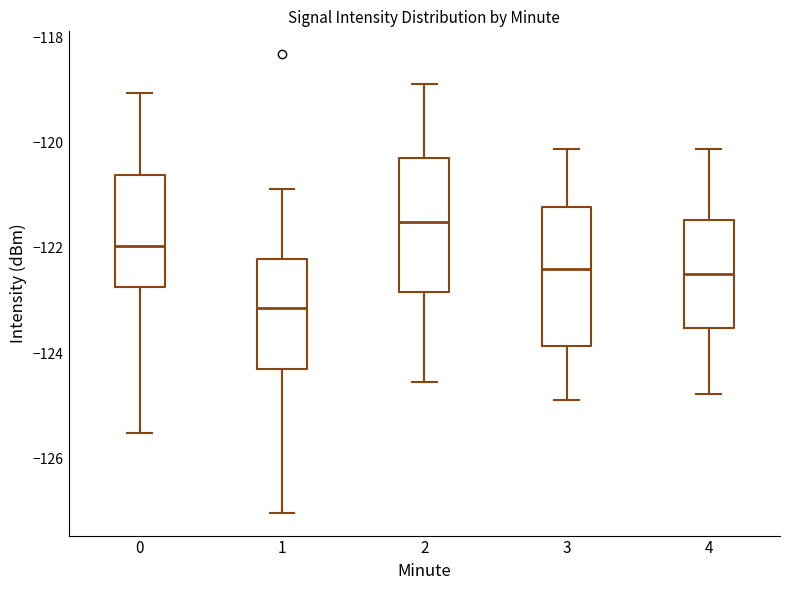

Reading left to right, transcribe this box plot: for each box, give where its median line is, the range the box spans, and where its two whiskers end, as read against the y-axis. The values are not printed on the chart, so give them approximately, as read against the axis.

0: median -122.0, box -122.8 to -120.6, whiskers -125.6 to -119.0
1: median -123.2, box -124.2 to -122.2, whiskers -127.0 to -120.8
2: median -121.6, box -122.8 to -120.2, whiskers -124.6 to -118.8
3: median -122.4, box -123.8 to -121.2, whiskers -124.8 to -120.2
4: median -122.6, box -123.6 to -121.4, whiskers -124.8 to -120.2